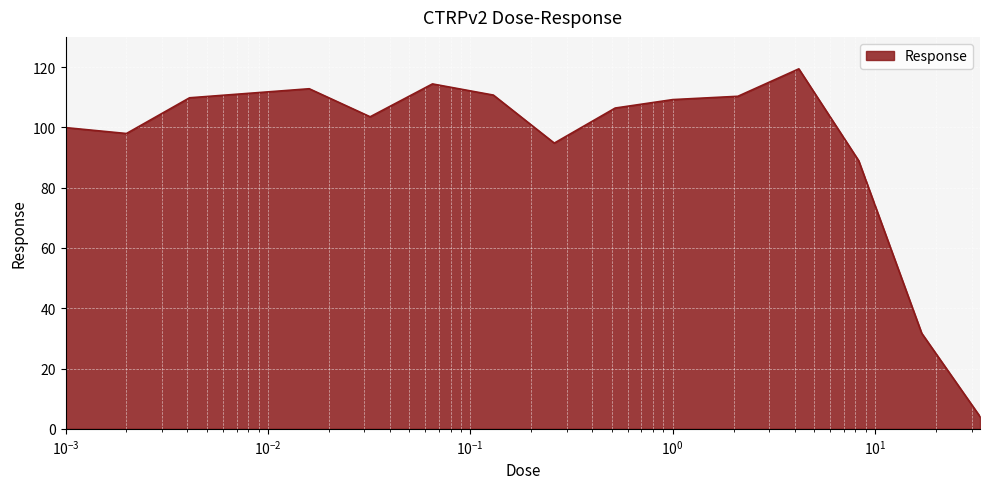

What is the smallest value displayed?

4.1